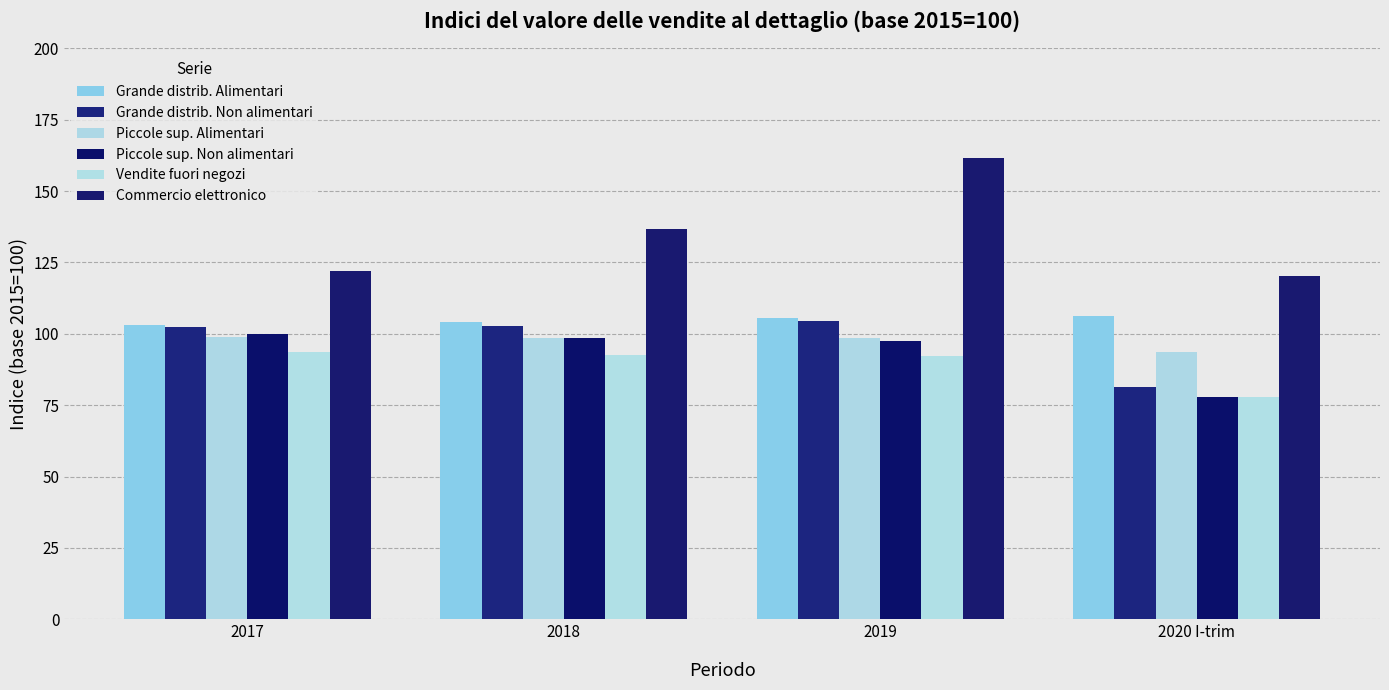

Is it true that Piccole sup. Non alimentari equals 77.8 at 2020 I-trim?

True